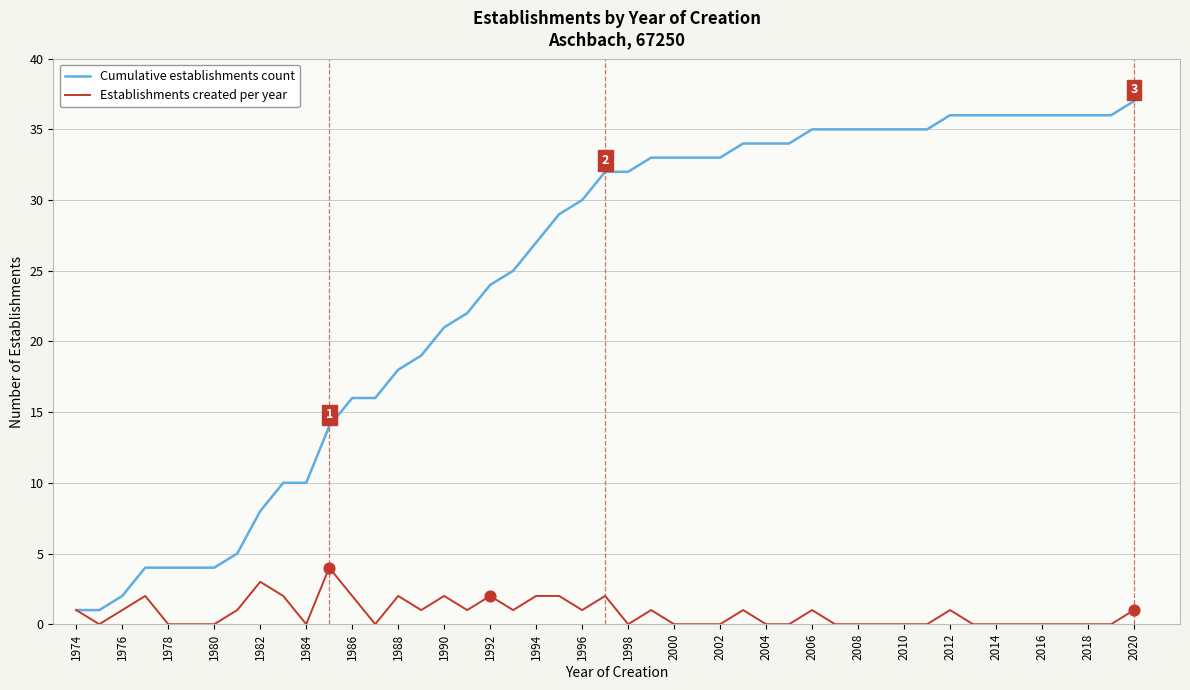

Which series has the largest total across all categories?

Cumulative establishments count